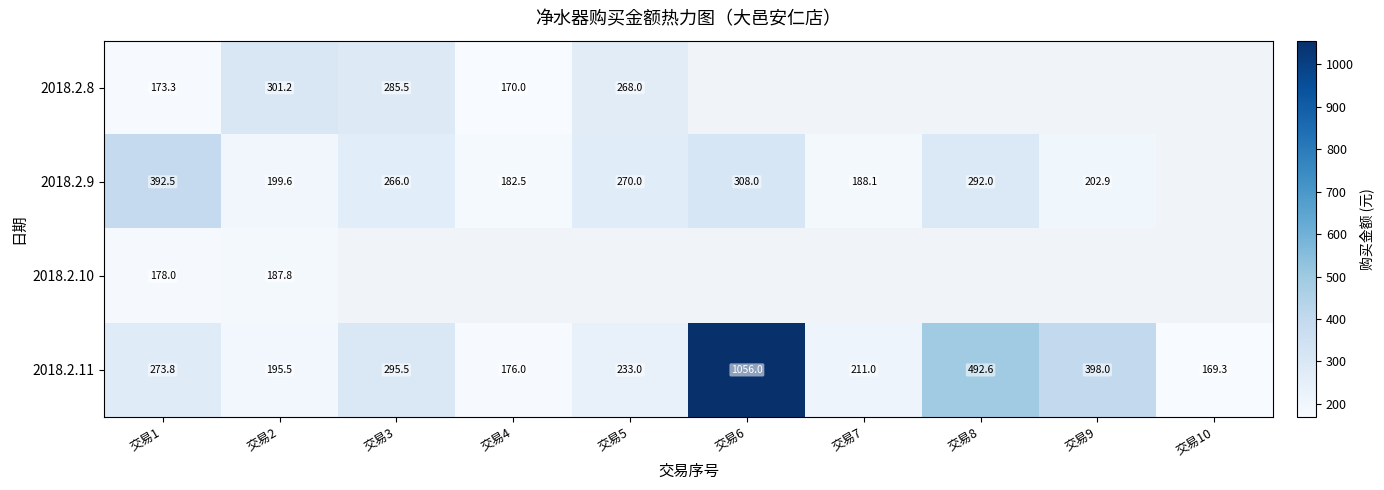

What is the total value across all series at 交易2?

884.1